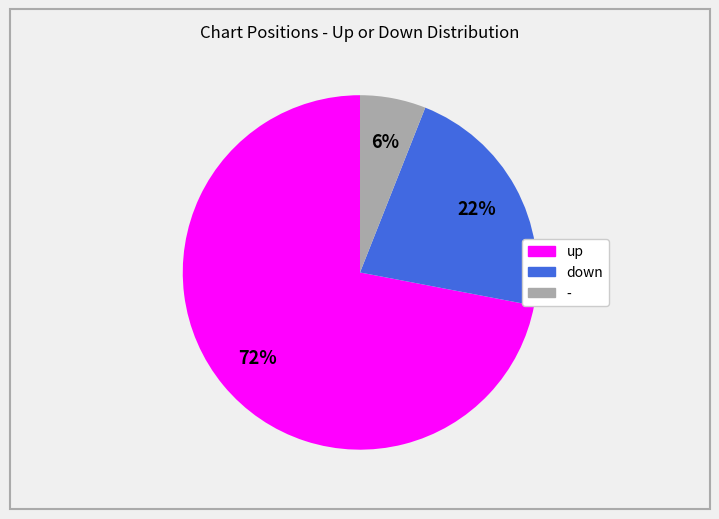

Rank the categories by value from highest to lowest.

up, down, -